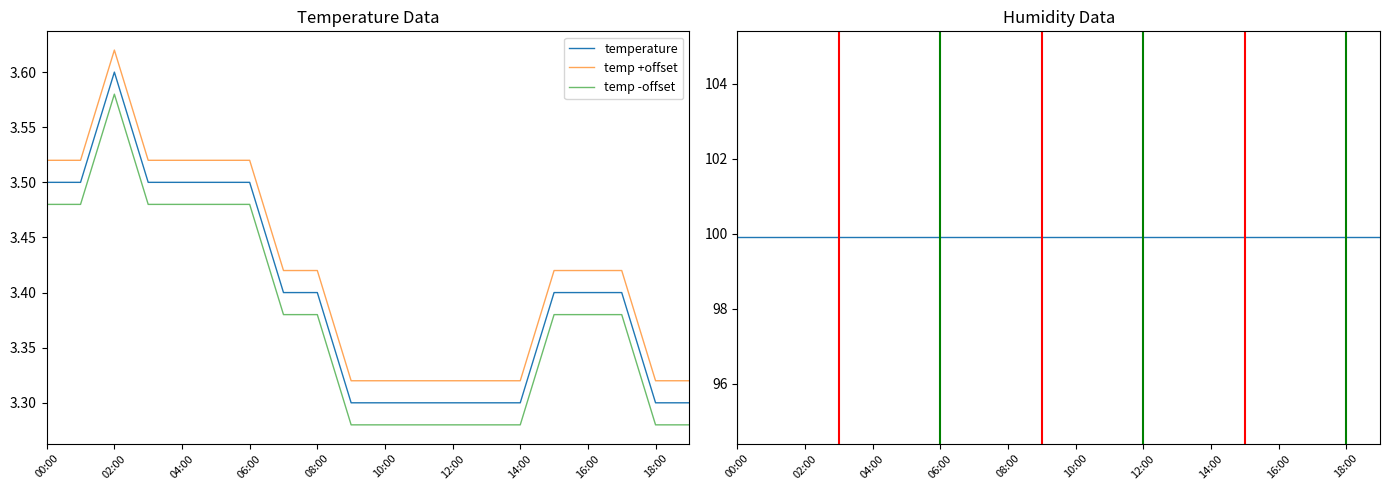

At which label does temp +offset reach its peak?

02:00